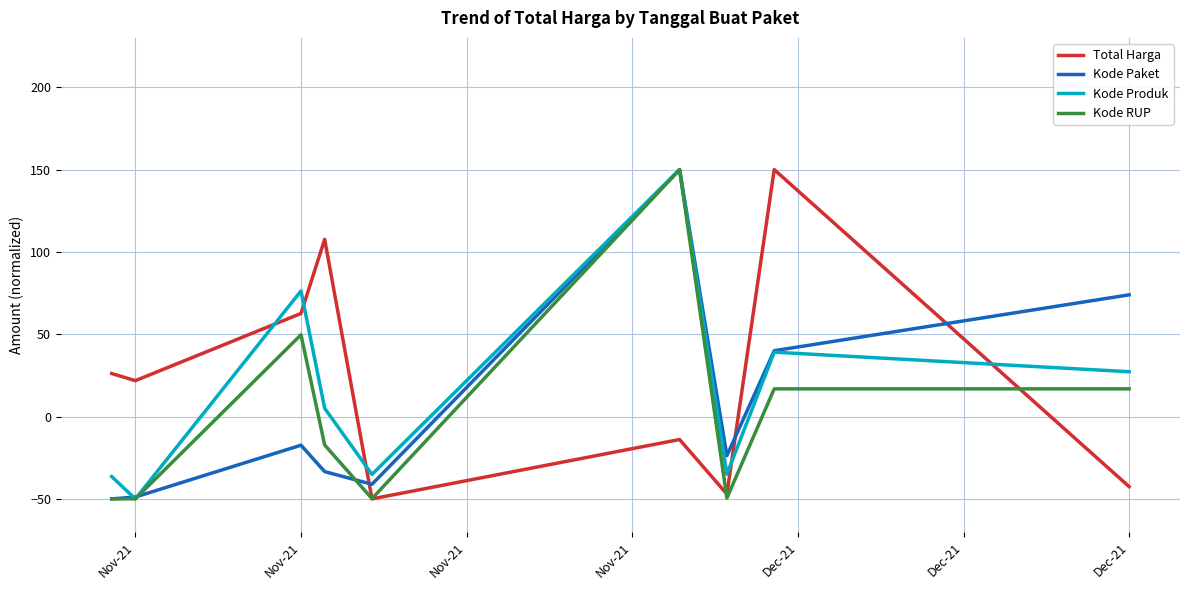

What is the minimum value shown in the chart?

-50.0